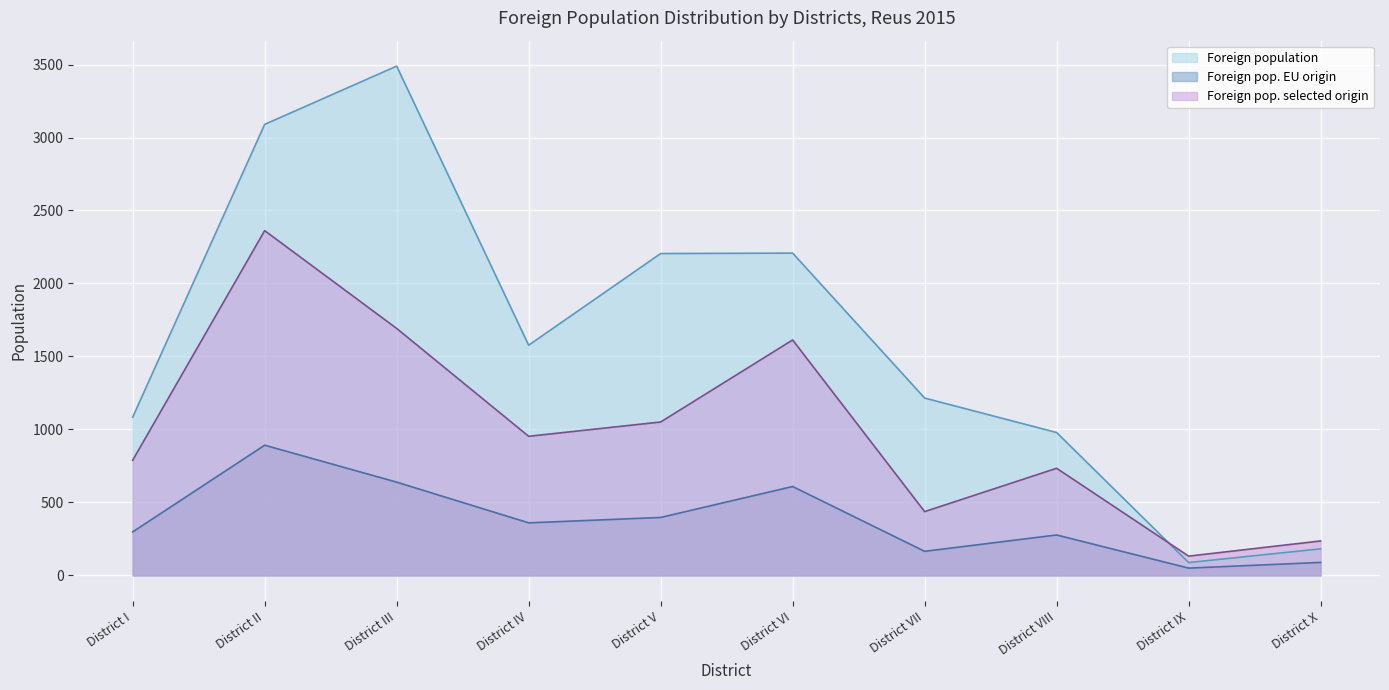

Which label corresponds to the smallest value in the chart?

District IX